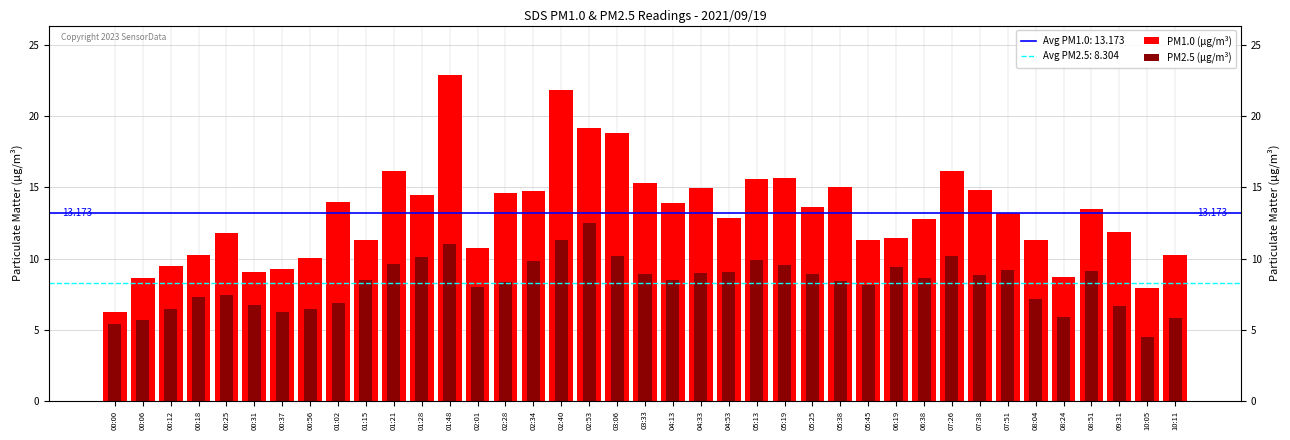

What is the minimum value shown in the chart?

4.5